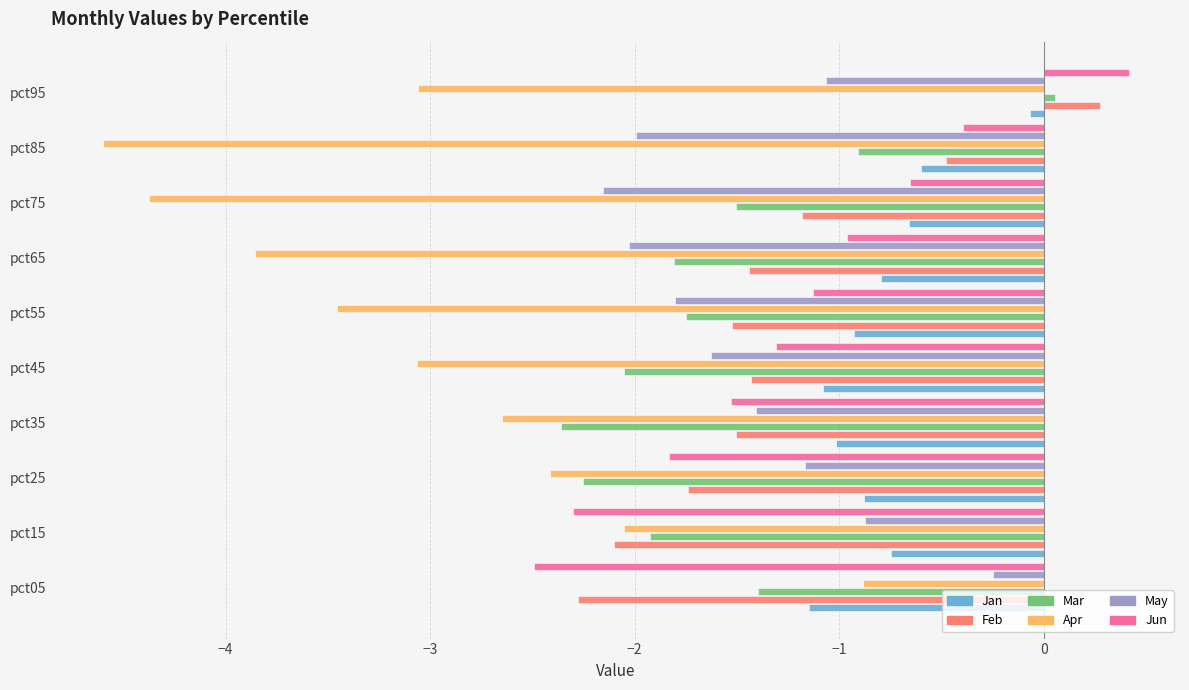

What is the sum of all Jan values?

-7.9